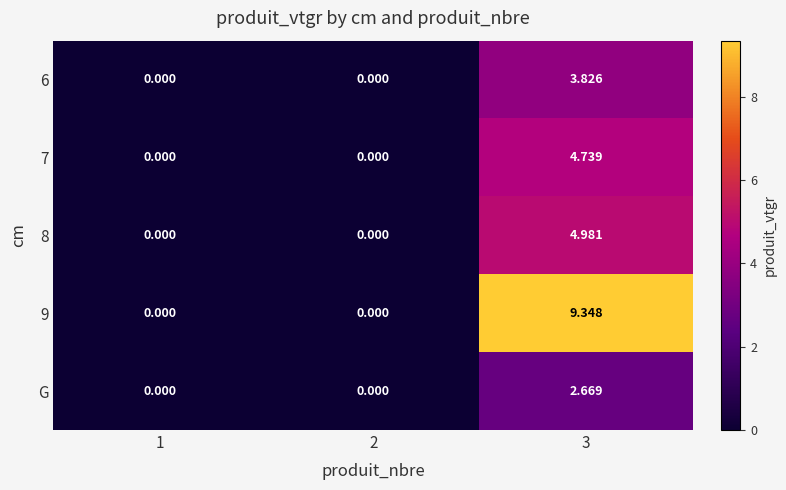

Is the value of 9 at 1 greater than the value of 6 at 3?

No